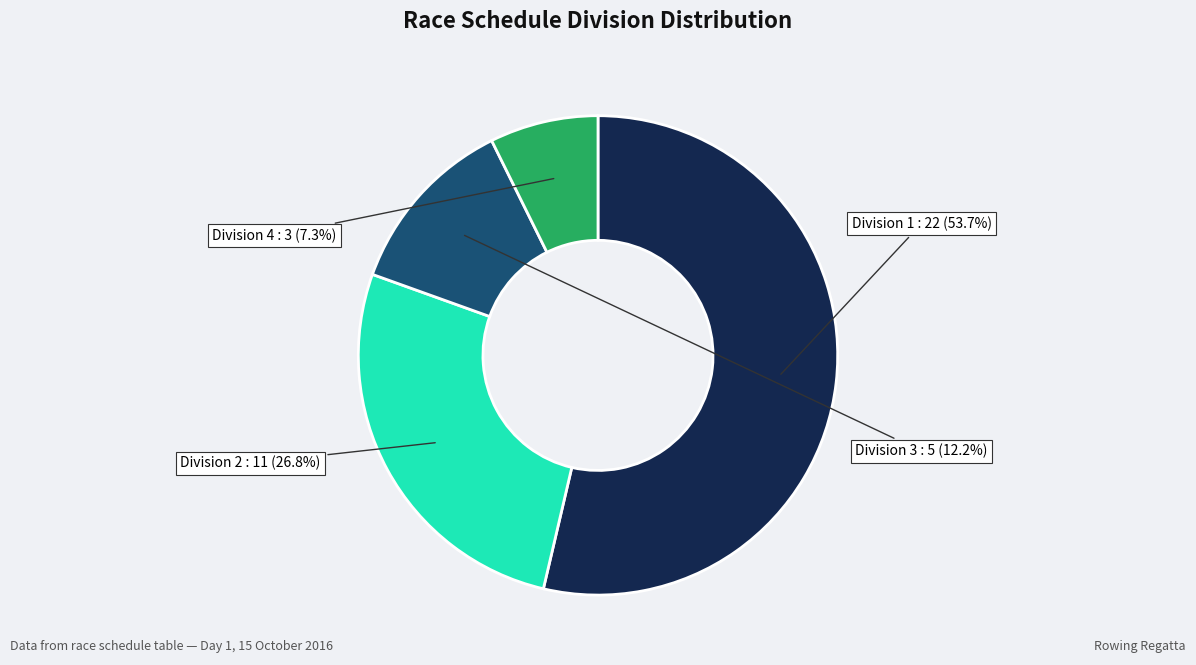

Does any single category account for the majority?

Yes